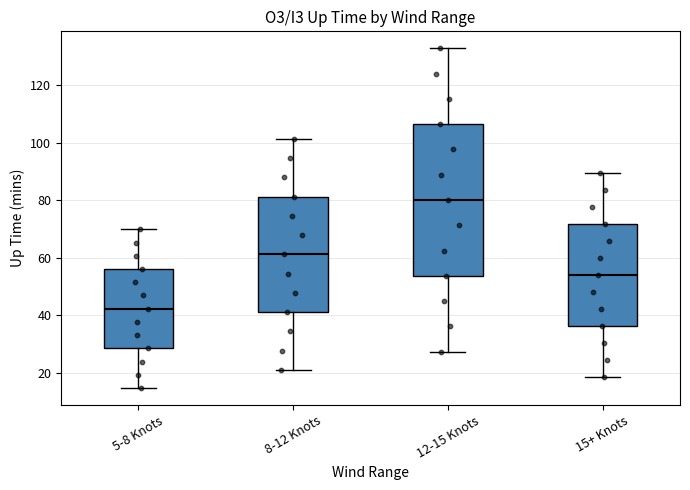

Reading left to right, read every box against the y-axis: the position of its median line, the range the box covers, and the ends of its whiskers. The values are not printed on the chart, so give them approximately, as read against the axis.

5-8 Knots: median 42, box 28 to 56, whiskers 14 to 70
8-12 Knots: median 62, box 42 to 82, whiskers 20 to 102
12-15 Knots: median 80, box 54 to 106, whiskers 28 to 132
15+ Knots: median 54, box 36 to 72, whiskers 18 to 90